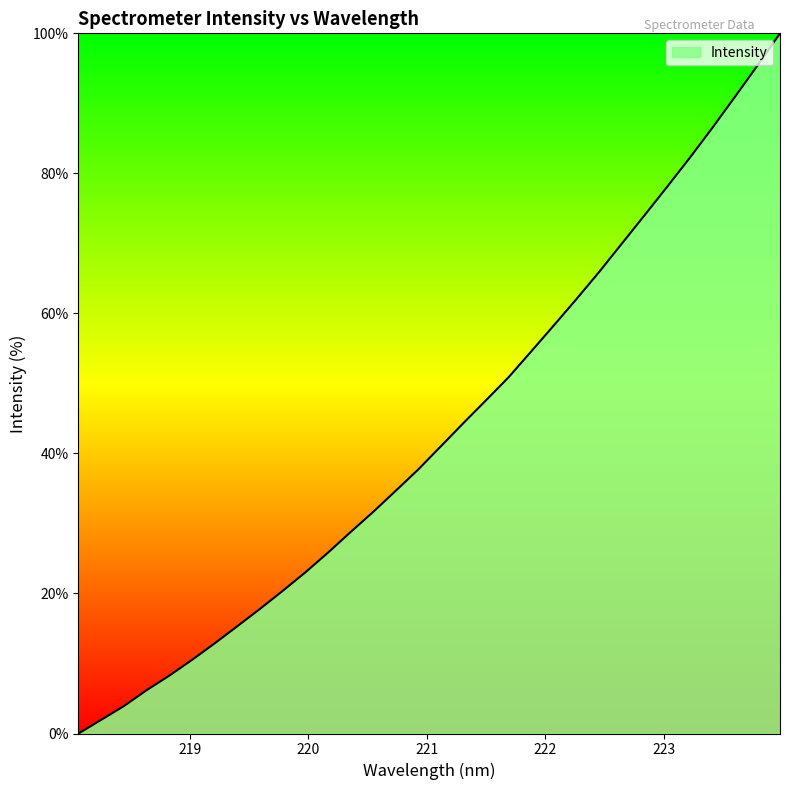

Reading right to left, extract all data points from this chart.

100.0	95.4	90.9	86.5	82.2	78.1	74.0	70.0	65.9	62.1	58.3	54.6	50.9	47.6	44.3	41.0	37.7	34.6	31.6	28.7	25.8	23.0	20.3	17.8	15.3	12.8	10.5	8.3	6.2	3.9	2.0	0.0